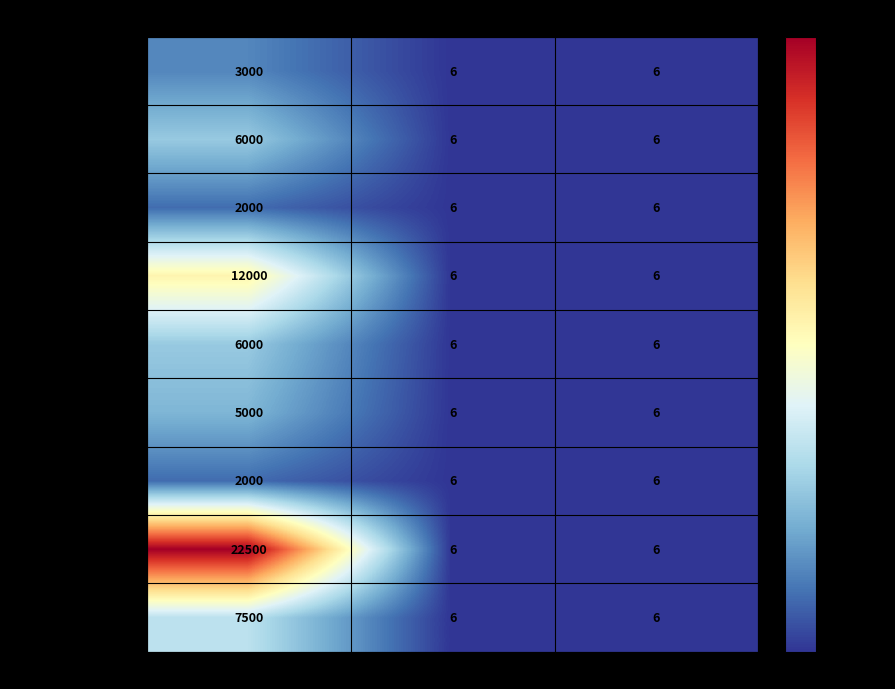

At which category is the sum across all series the highest?

popularity